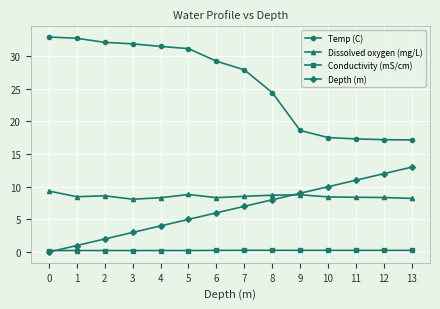

What is the value of the Temp (C) point at the 5th from the left?

31.5